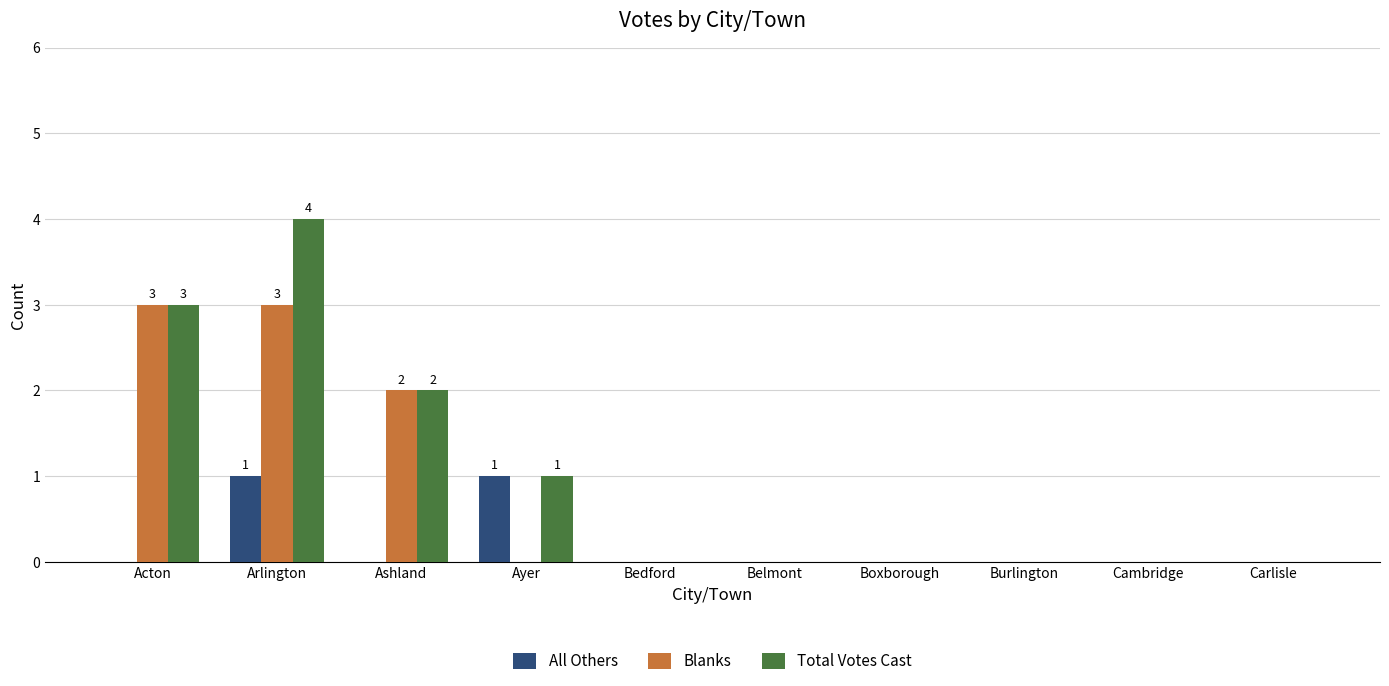

At which label is Total Votes Cast closest to 2?

Ashland